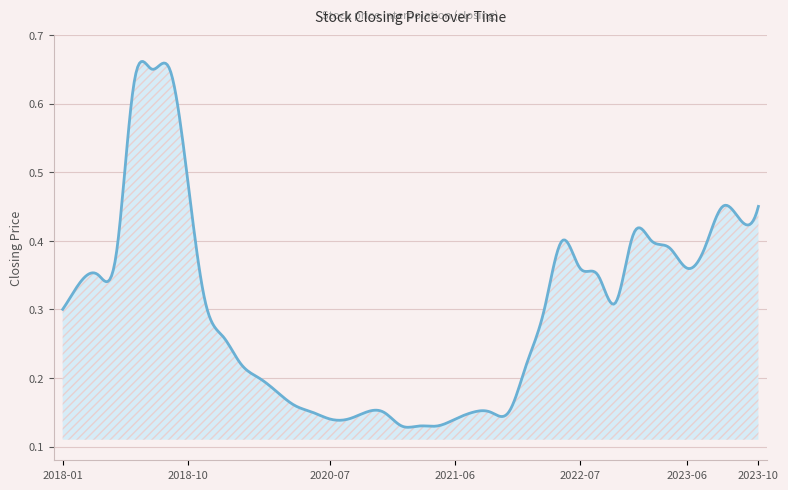

Where is the data nearest to the value 0?

2021-02